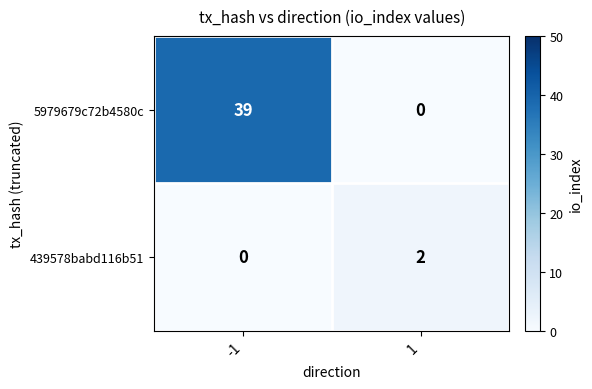

Reading right to left, extract all data points from this chart.

5979679c72b4580c: 0	39
439578babd116b51: 2	0